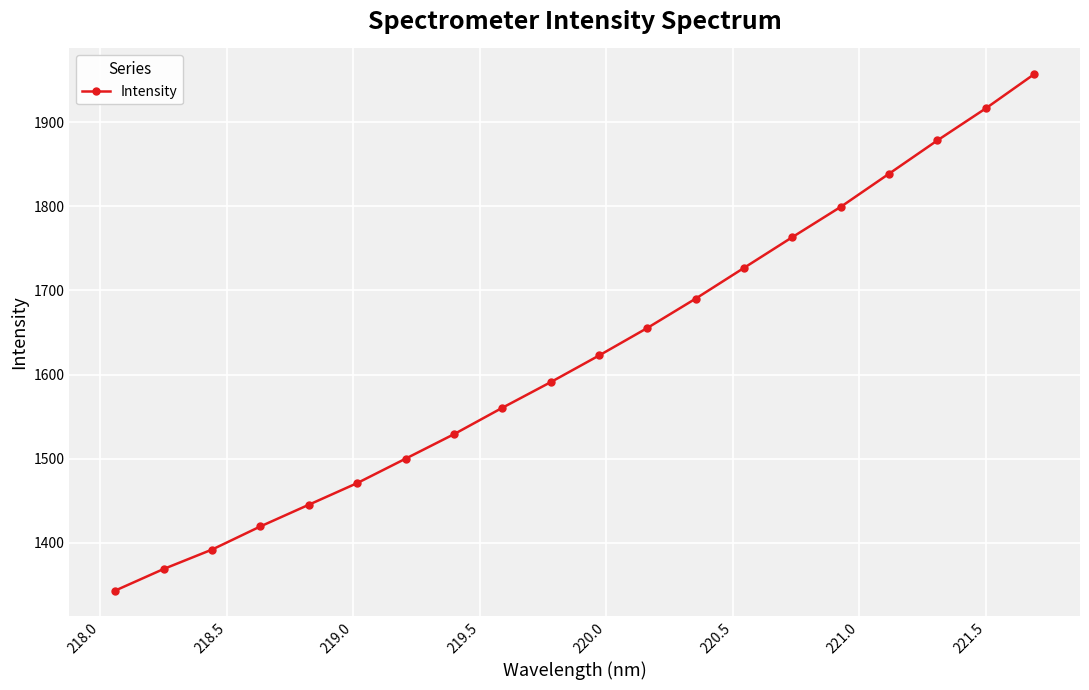

What is the average value?

1623.5